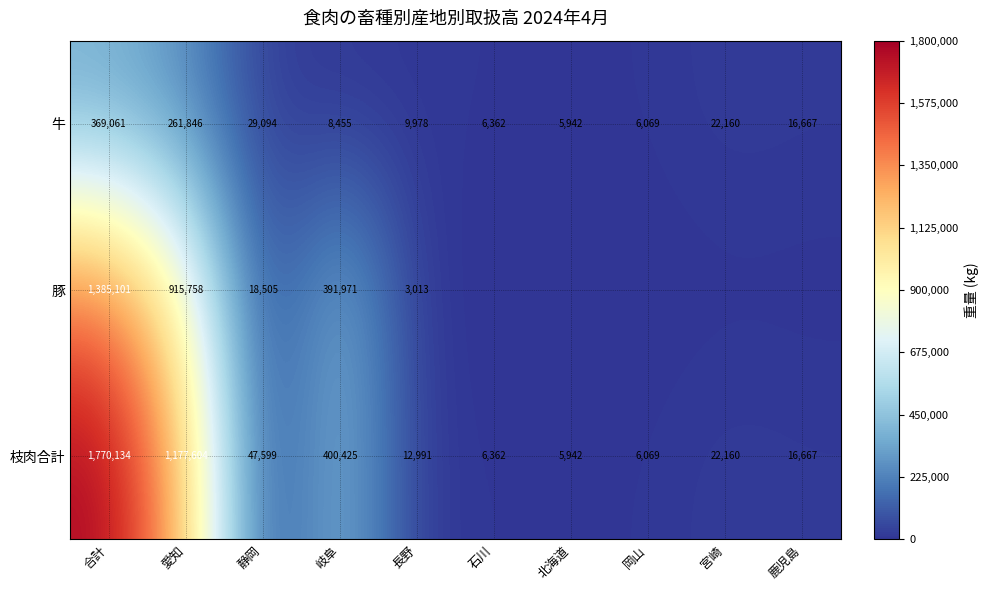

Between 静岡 and 合計, which is larger?

合計